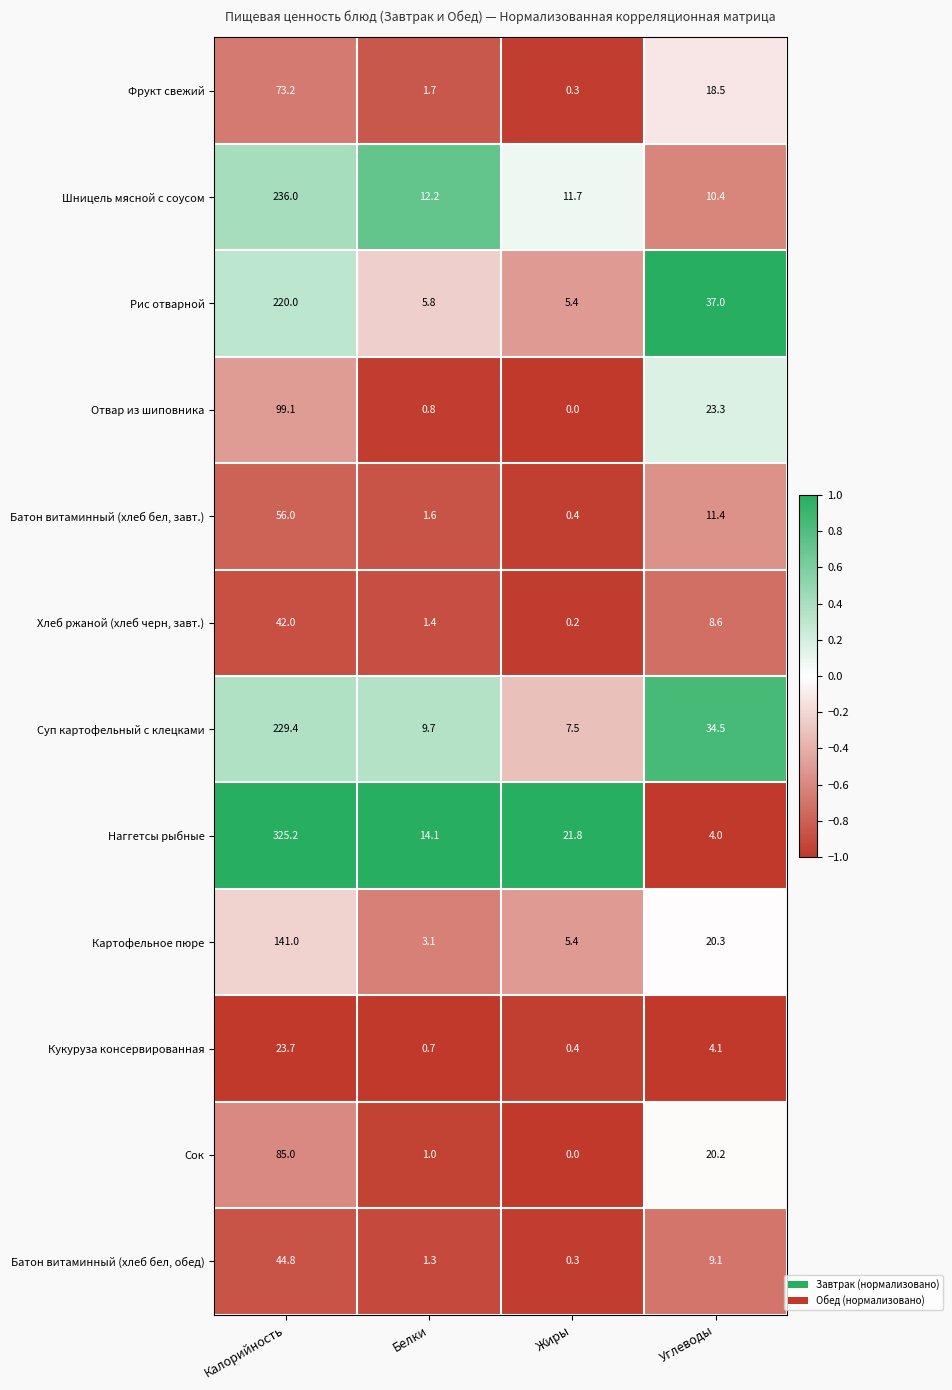

What is the sum of the Рис отварной values at Белки and Углеводы?

42.8